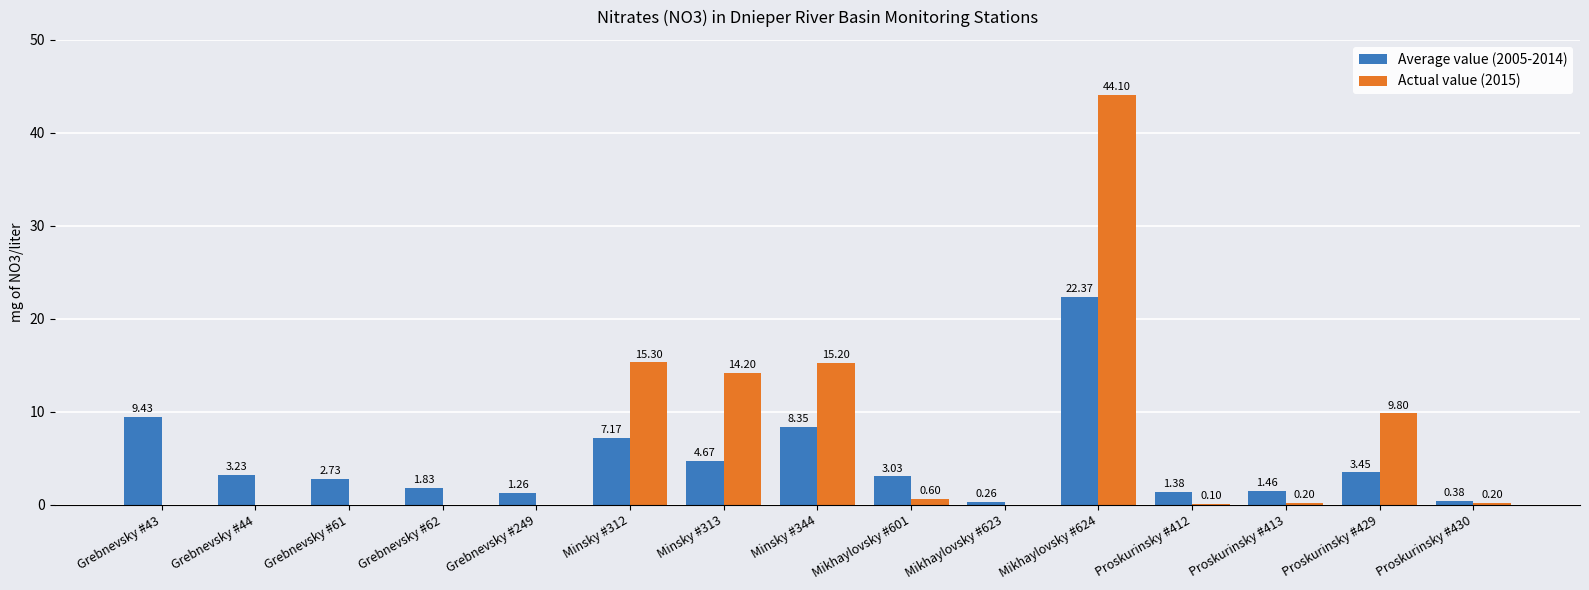

What is the sum of the Actual value (2015) values at Mikhaylovsky #623 and Minsky #344?

15.2